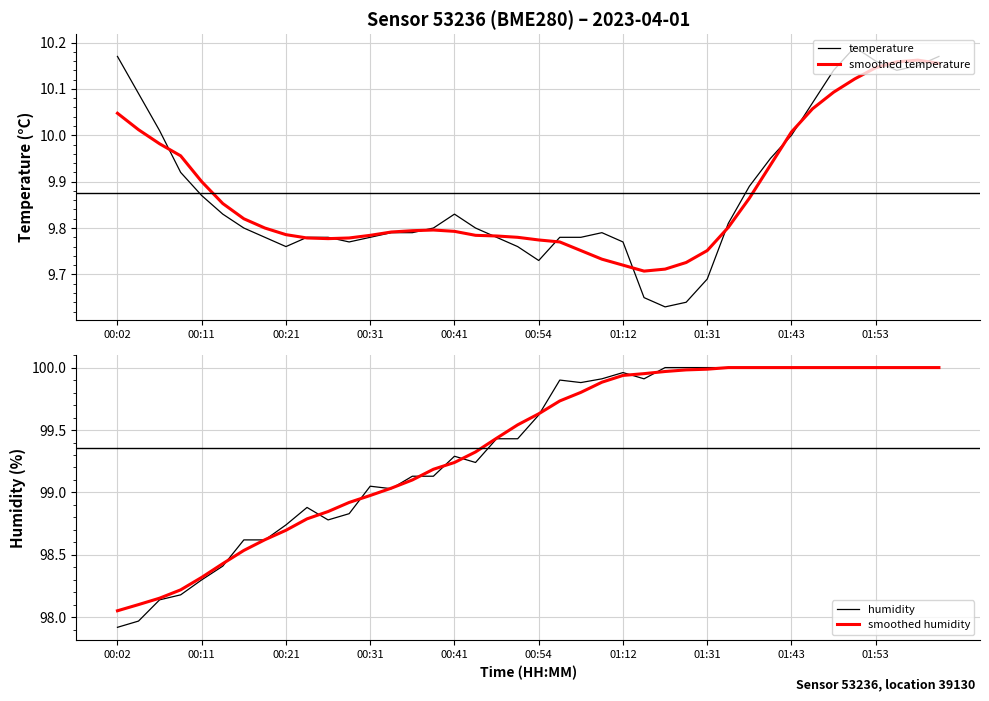

What is the greatest value displayed?

100.0